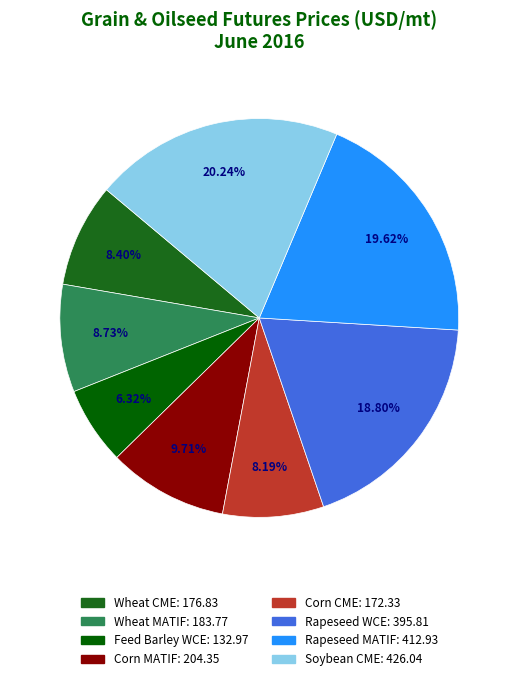

Which slice is the smallest?

Feed Barley WCE